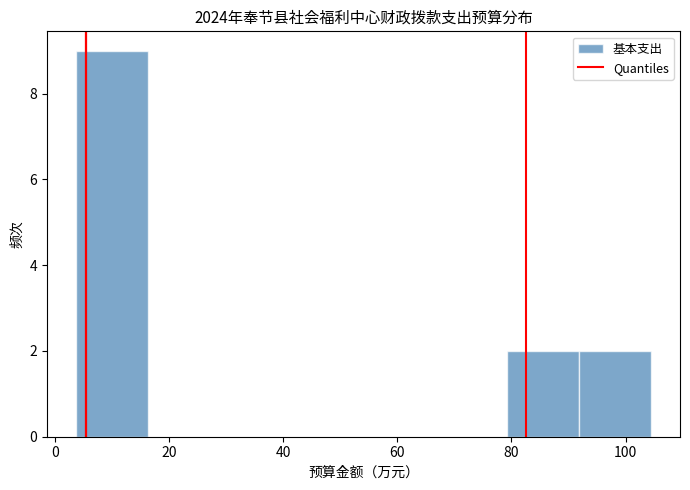

What is the height of the bar covering 92 to 104 on the x-axis? Neither the bar edges nor the heights are printed on the chart, so give them approximately, as read against the axes.

2